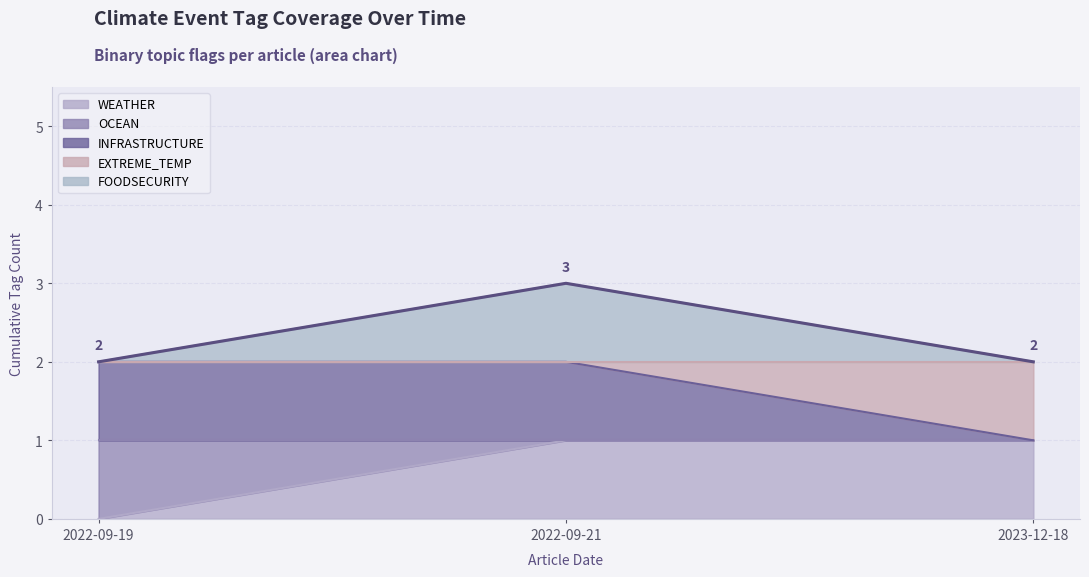

Reading left to right, what are all the values shown in this chart?

WEATHER: 2022-09-19=0	2022-09-21=1	2023-12-18=1
INFRASTRUCTURE: 2022-09-19=2	2022-09-21=2	2023-12-18=1
FOODSECURITY: 2022-09-19=2	2022-09-21=3	2023-12-18=2